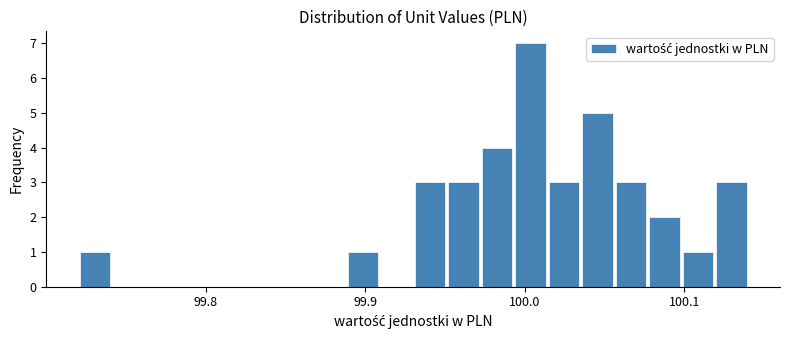

Read against the x-axis, roughly where is the centre of the tallest bar?

100.00